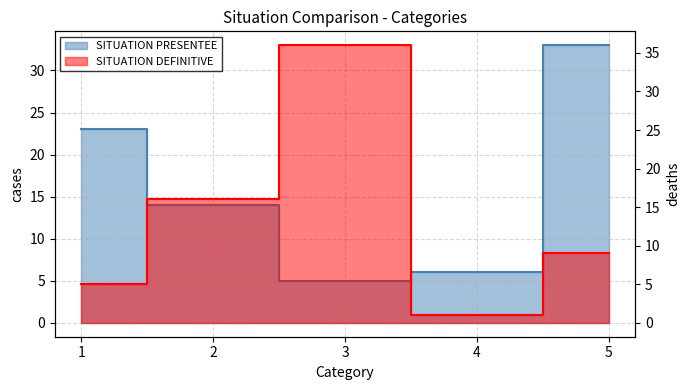

Reading left to right, list all the values displayed in this chart.

SITUATION PRESENTEE: 1=23	2=14	3=5	4=6	5=33
SITUATION DEFINITIVE: 1=5	2=16	3=36	4=1	5=9